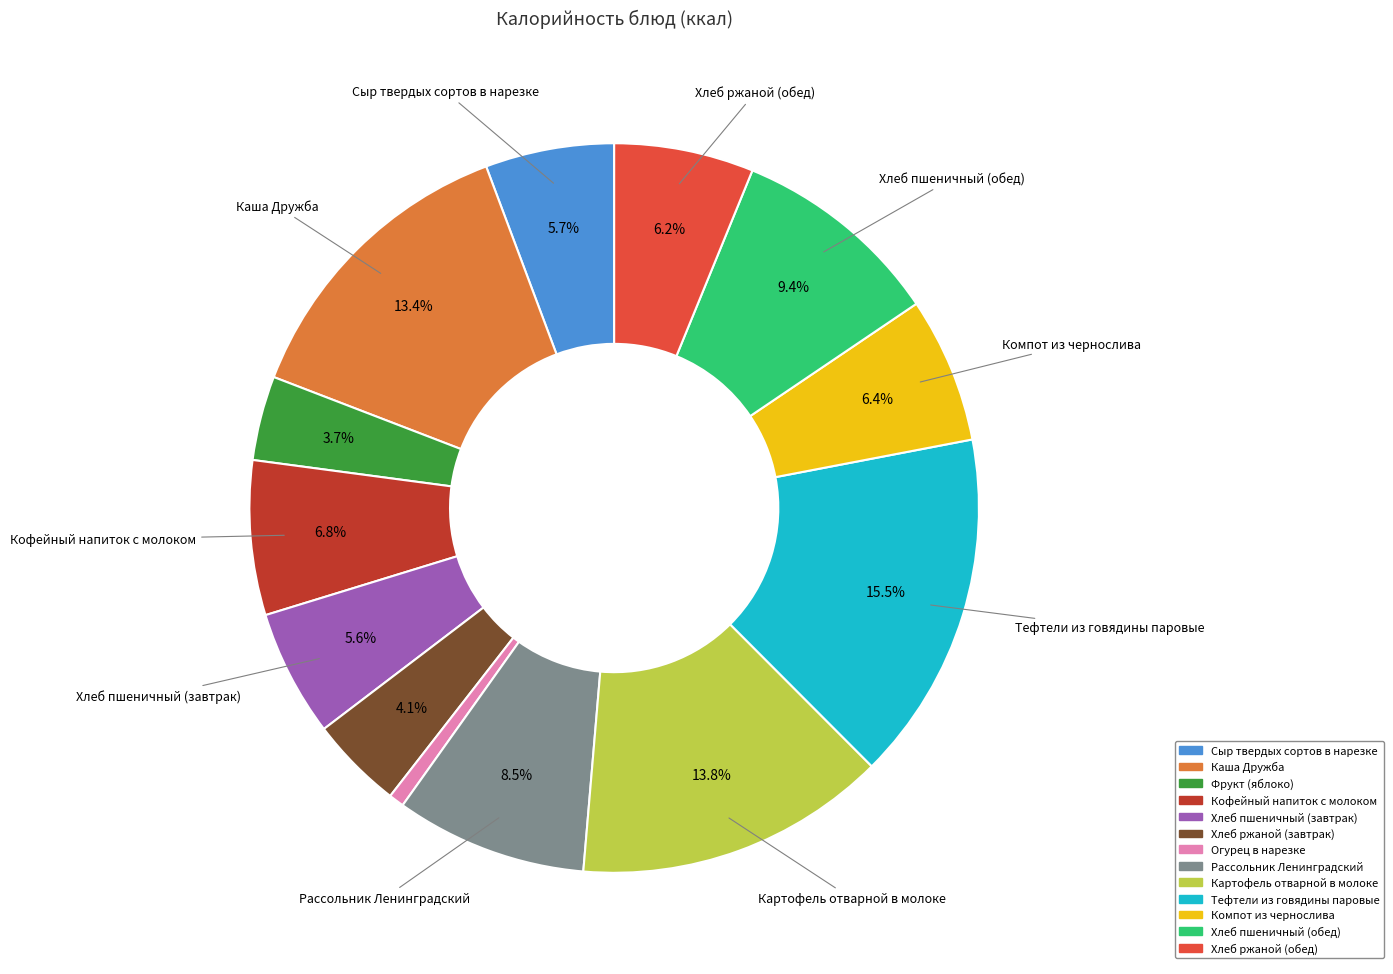

Which has a higher value, Огурец в нарезке or Компот из чернослива?

Компот из чернослива